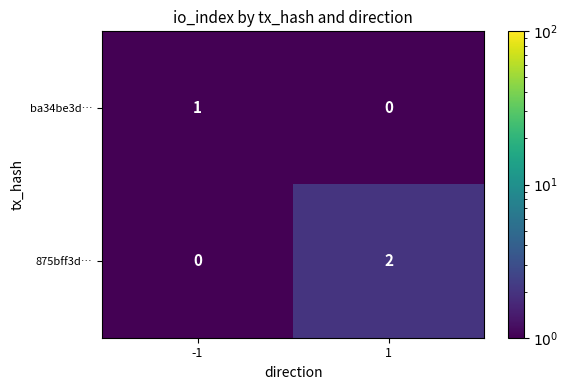

The 875bff3d… series shows 0 at -1. True or false?

True